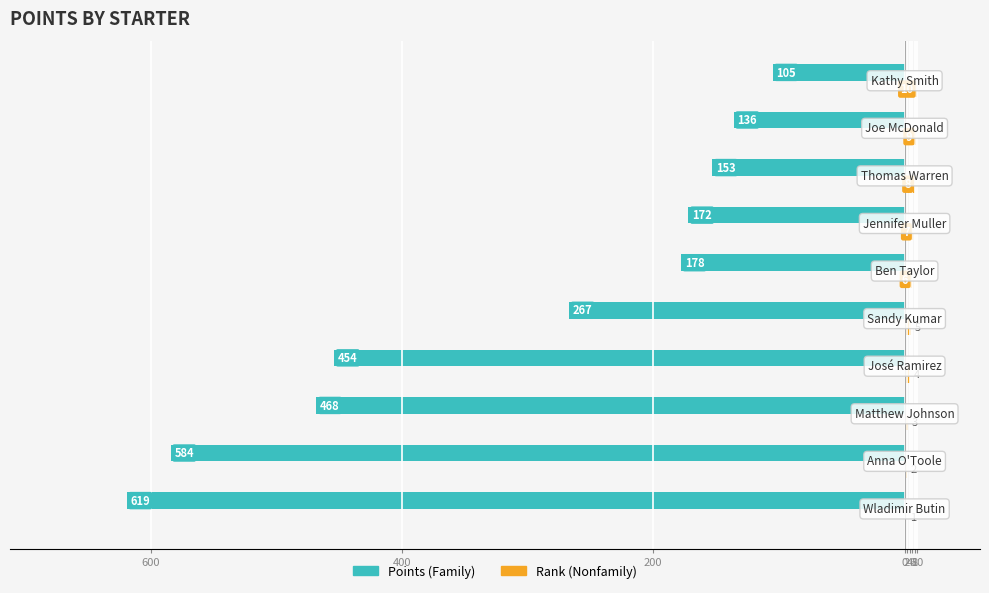

The value of Family at 9 is -105. True or false?

True